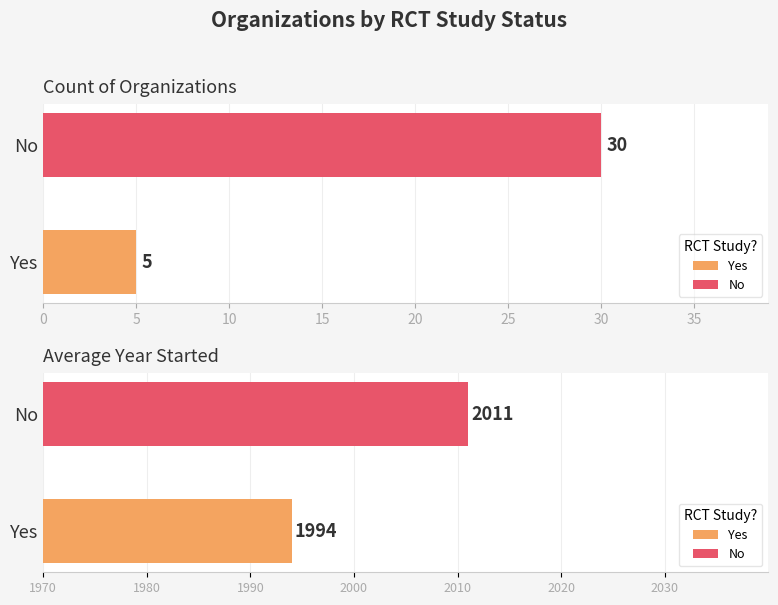

Which has a higher value, Yes or No?

No